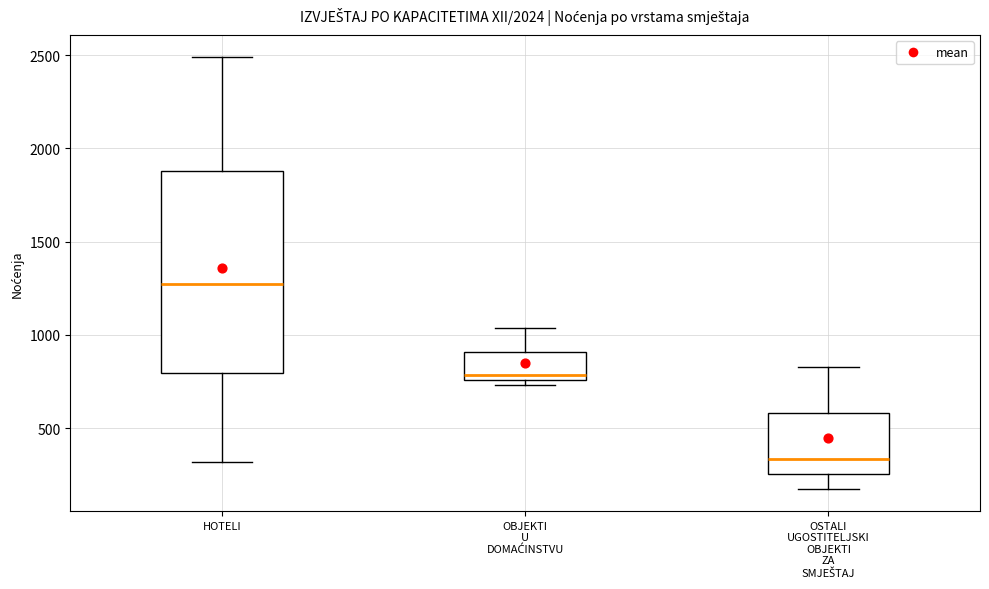

Reading left to right, read every box against the y-axis: the position of its median line, the range the box covers, and the ends of its whiskers. The values are not printed on the chart, so give them approximately, as read against the axis.

HOTELI: median 1250, box 800 to 1900, whiskers 300 to 2500
OBJEKTI U DOMAĆINSTVU: median 800, box 750 to 900, whiskers 750 (just below the box's lower edge) to 1050
OSTALI UGOSTITELJSKI OBJEKTI ZA SMJEŠTAJ: median 350, box 250 to 600, whiskers 150 to 850